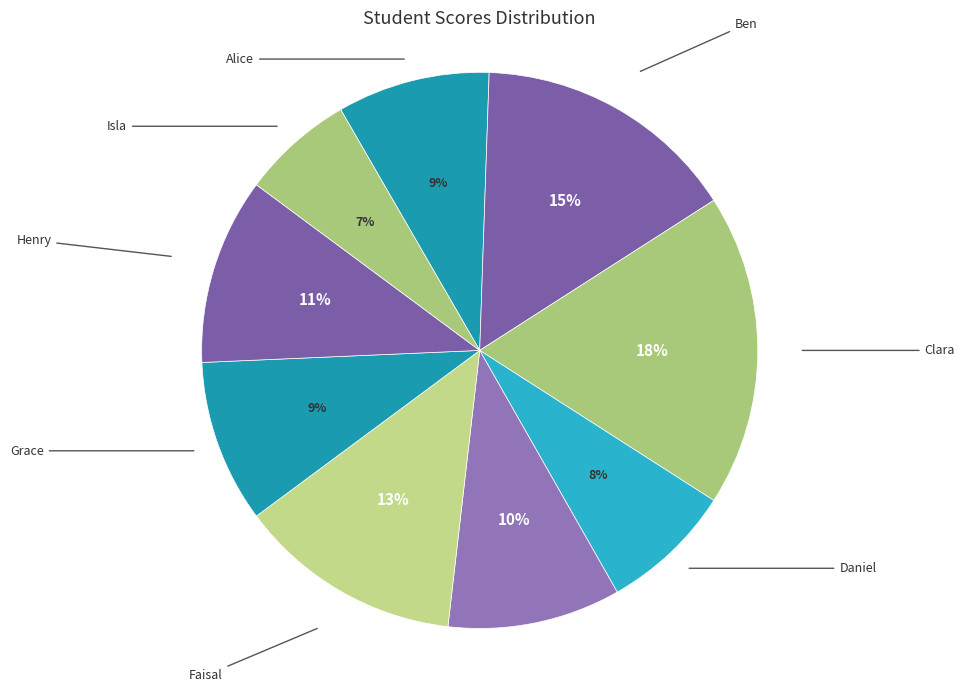

What is the ratio of the value at Clara to the value at Eva?

1.8